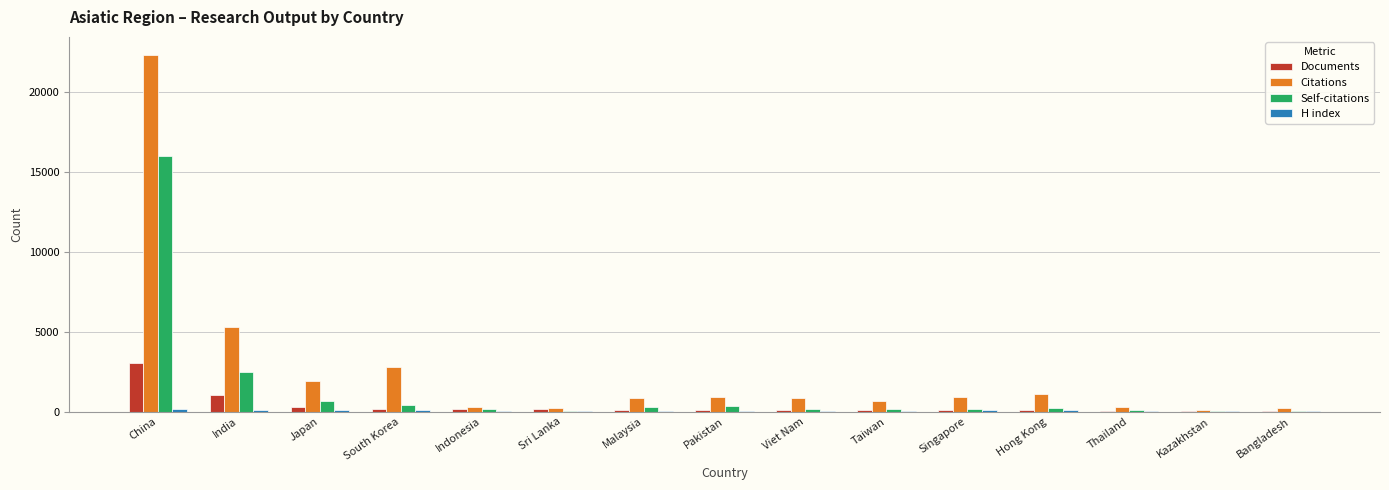

Which series has the largest total across all categories?

Citations